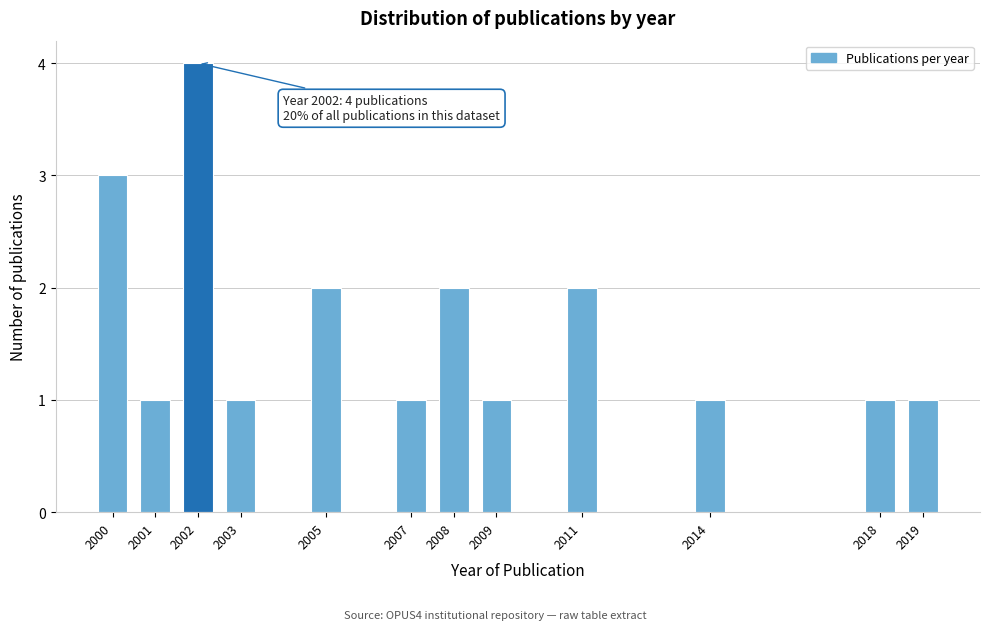

Reading right to left, list all the values displayed in this chart.

2019=1	2018=1	2014=1	2011=2	2009=1	2008=2	2007=1	2005=2	2003=1	2002=4	2001=1	2000=3